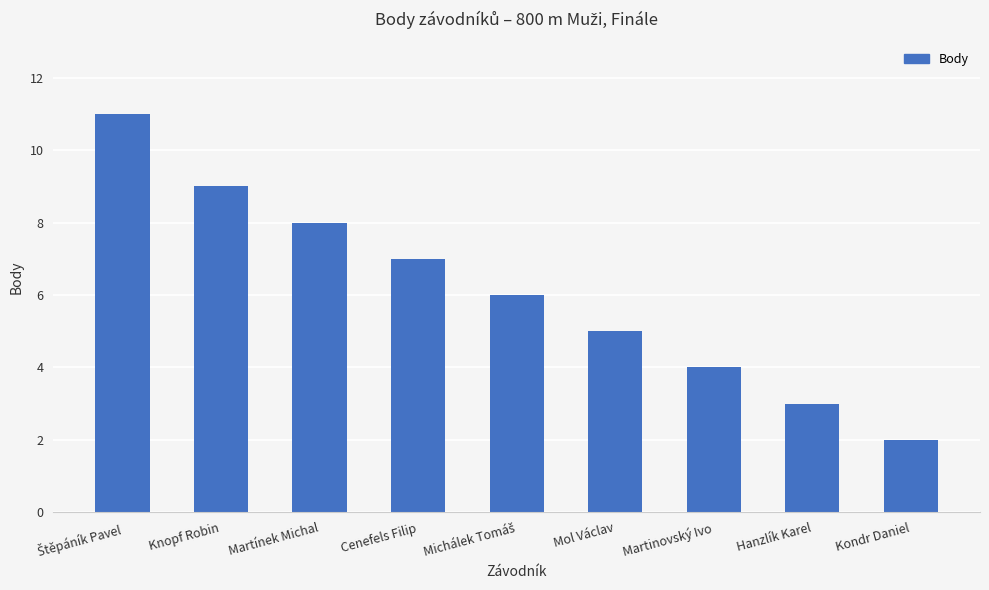

Count the number of data series in this chart.

1